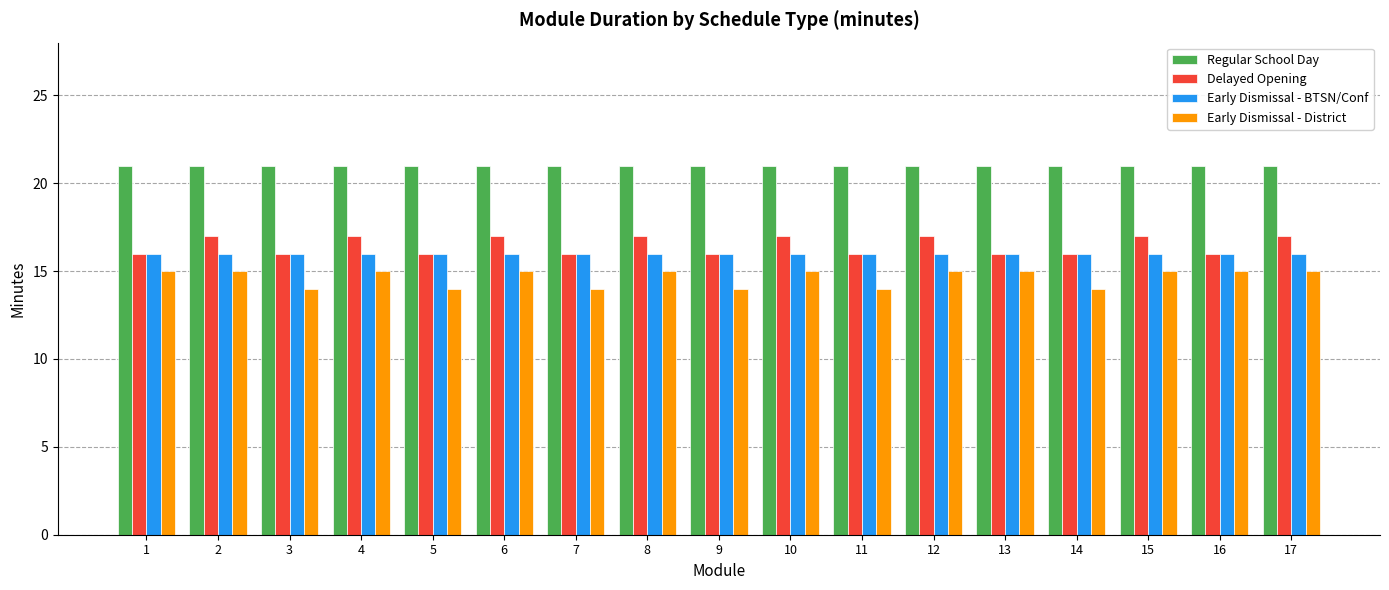

How many bars are there in each group?

4